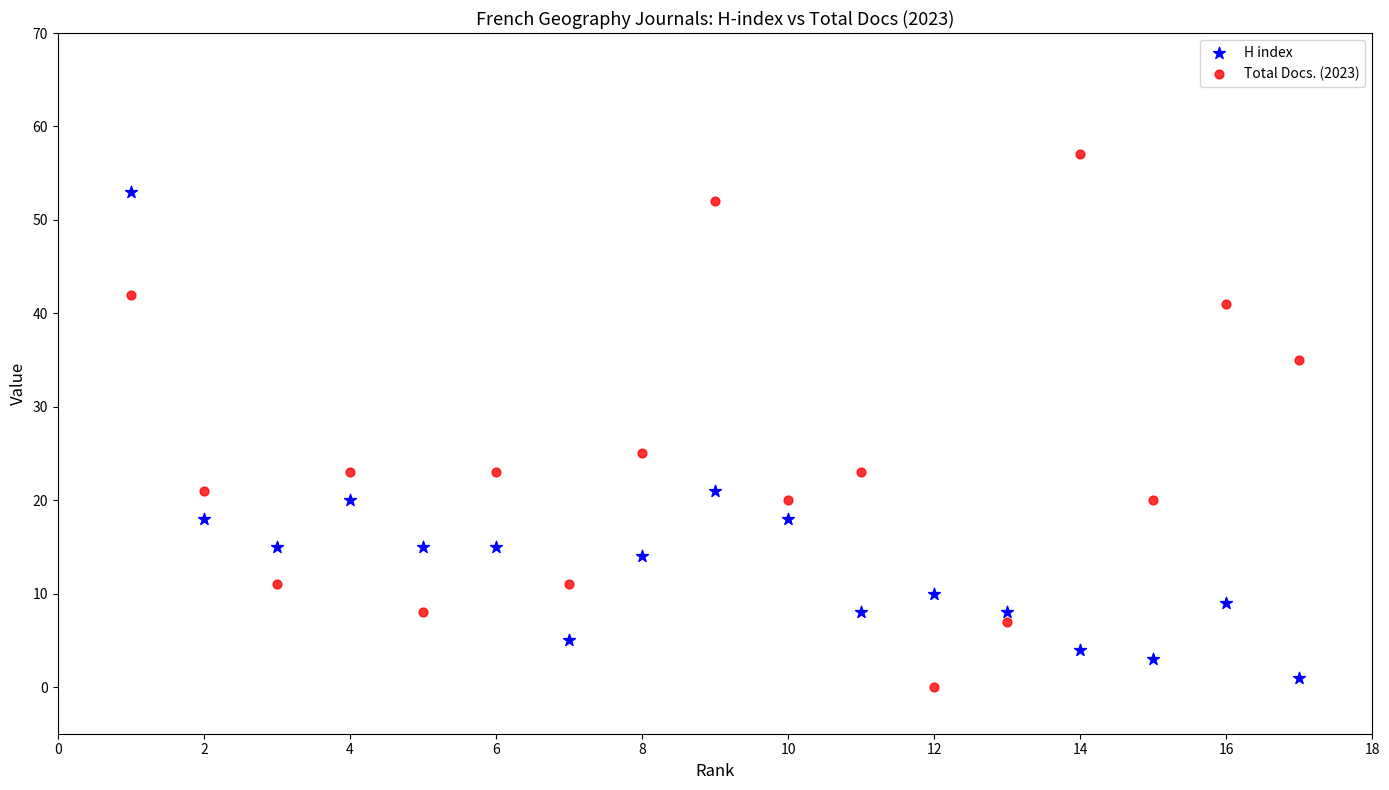

What is the X range (max minus min) for the scatter plot?

16